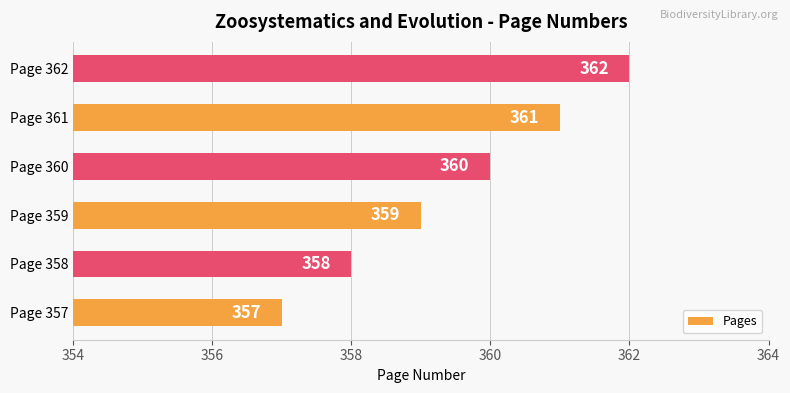

Which has a higher value, Page 359 or Page 358?

Page 359